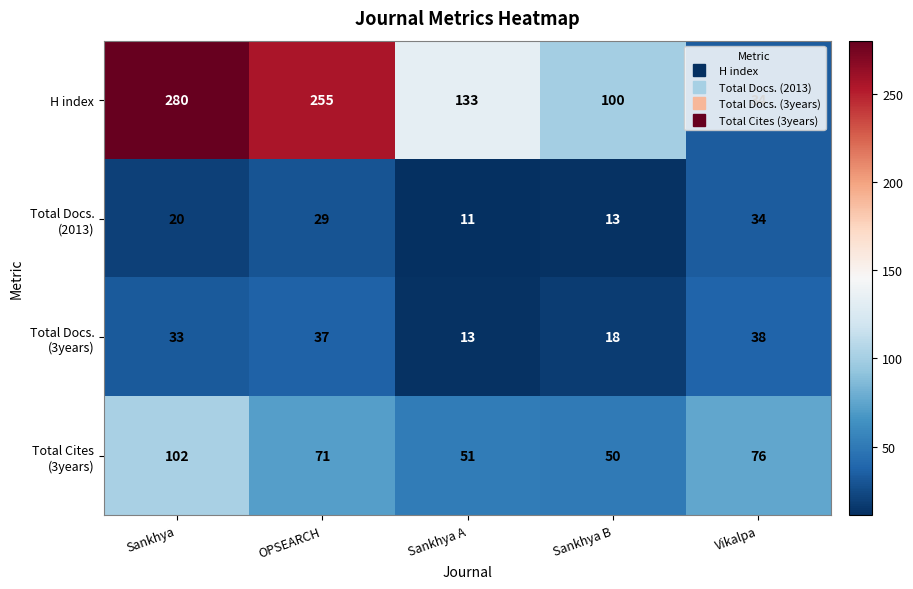

How many H index values are between 100 and 255?

3